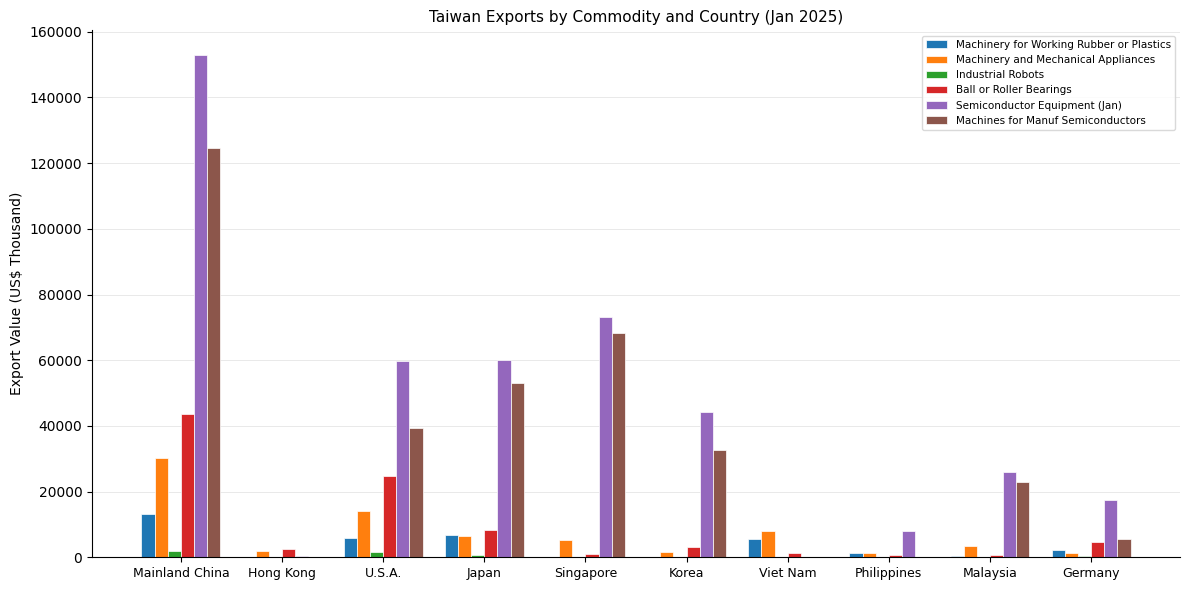

Which series has the largest total across all categories?

Semiconductor Equipment (Jan)